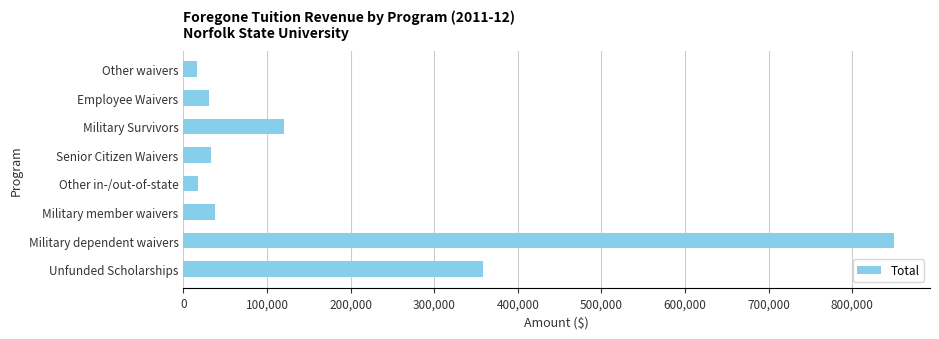

What is the greatest value displayed?

850541